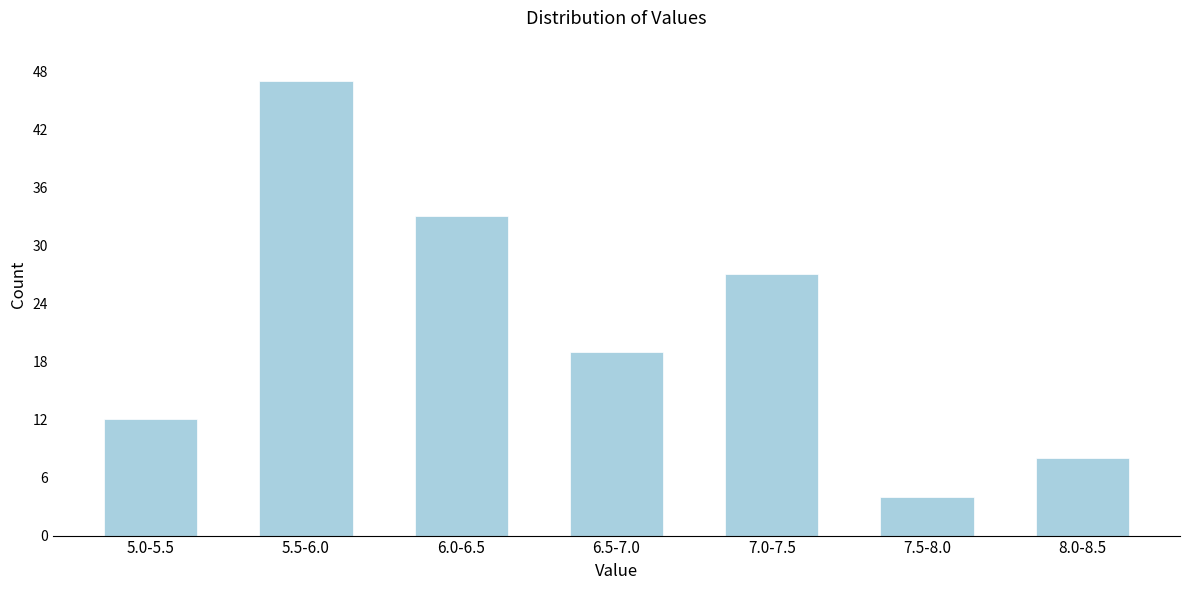

Reading right to left, extract all data points from this chart.

8.0-8.5=8	7.5-8.0=4	7.0-7.5=27	6.5-7.0=19	6.0-6.5=33	5.5-6.0=47	5.0-5.5=12